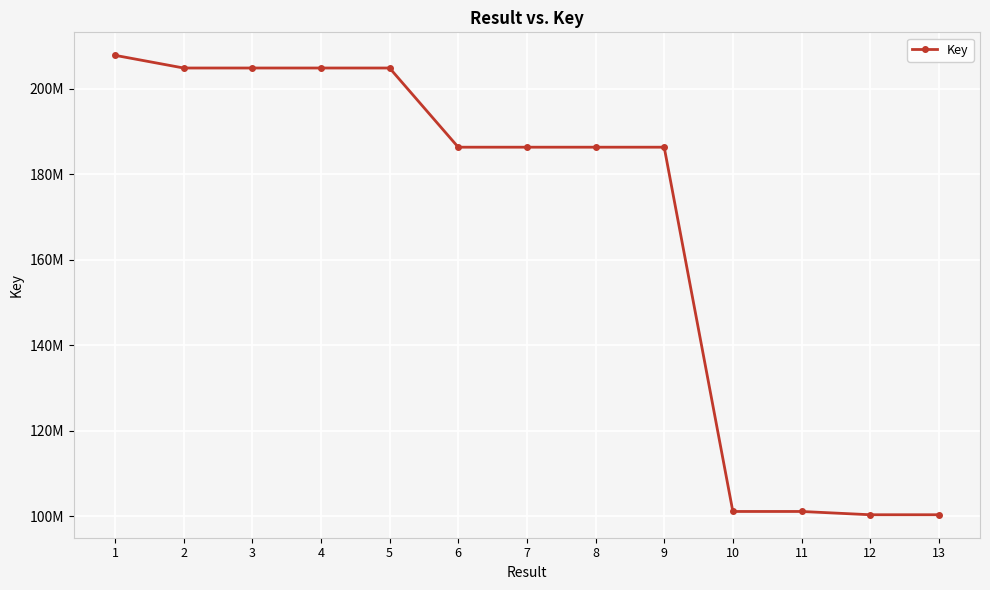

What is the difference between the maximum and second lowest values?

107362886